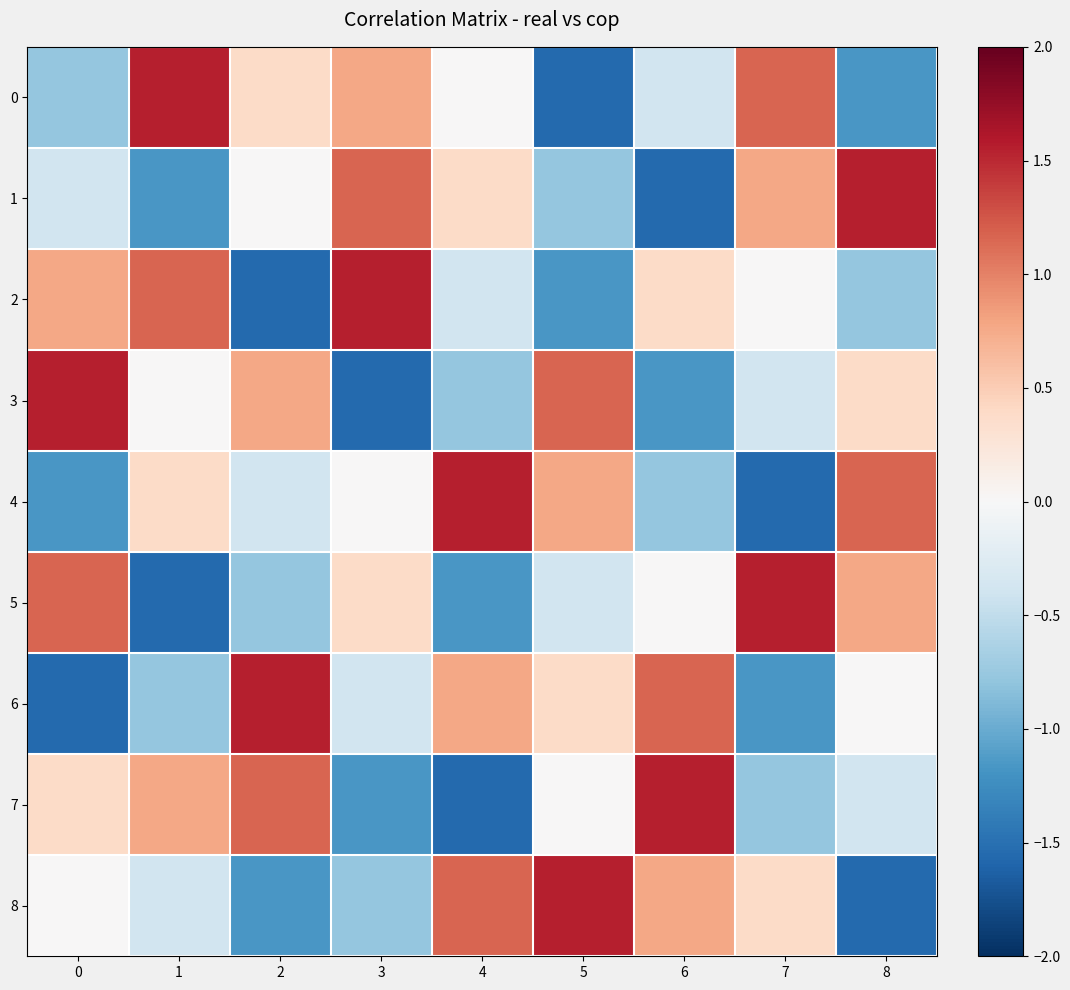

Count the number of data series in this chart.

9